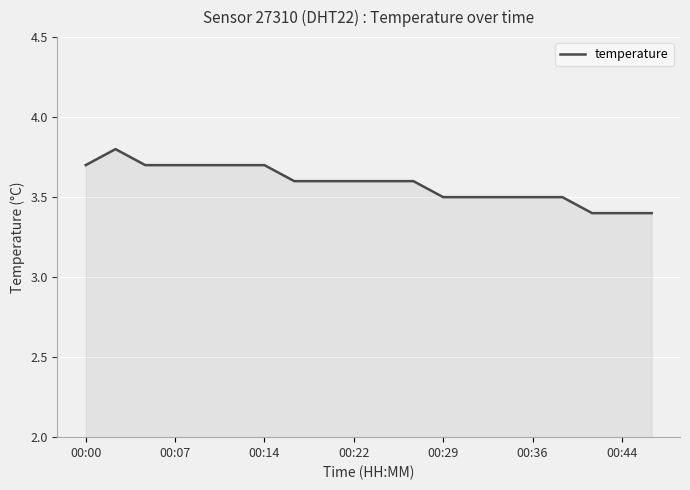

What is the maximum value shown in the chart?

3.8